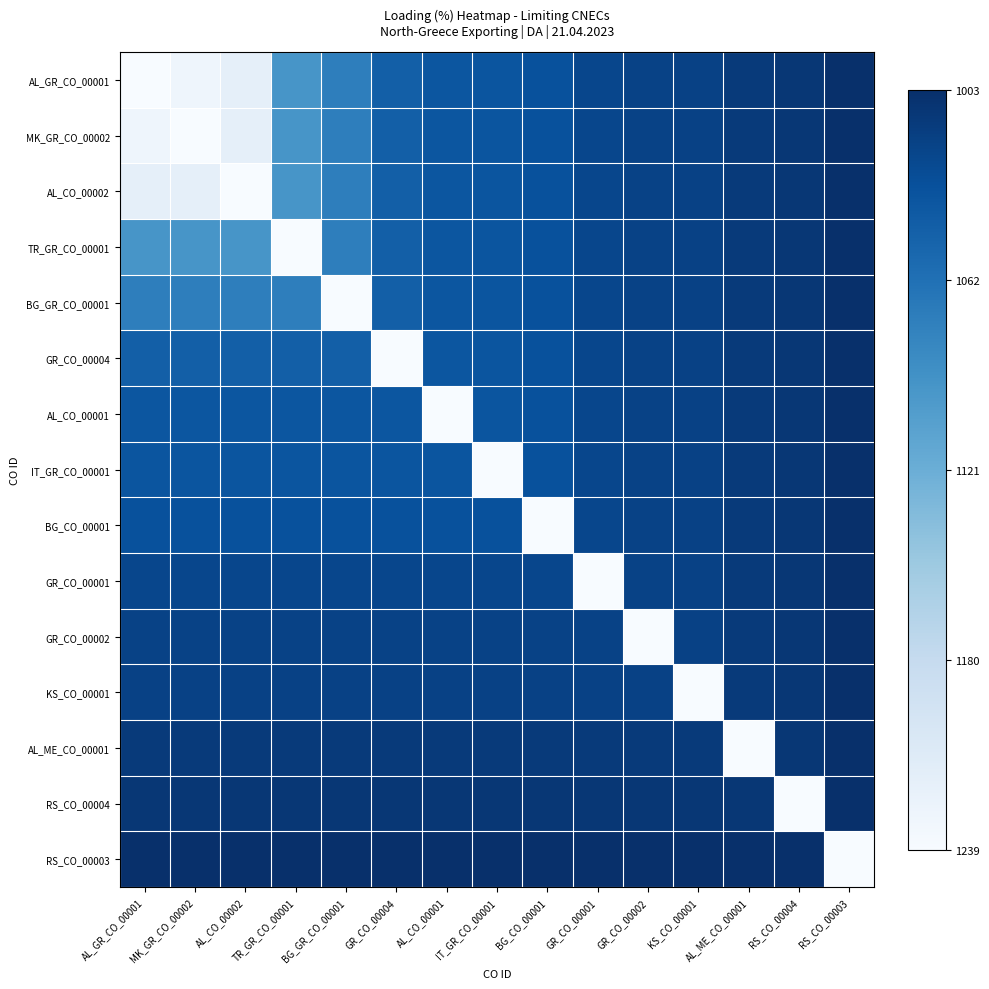

Reading left to right, transcribe all the data shown in this chart.

AL_GR_CO_00001: AL_GR_CO_00001=0	MK_GR_CO_00002=11	AL_CO_00002=21	TR_GR_CO_00001=143	BG_GR_CO_00001=165	GR_CO_00004=193	AL_CO_00001=201	IT_GR_CO_00001=202	BG_CO_00001=206	GR_CO_00001=215	GR_CO_00002=219	KS_CO_00001=220	AL_ME_CO_00001=226	RS_CO_00004=229	RS_CO_00003=236
MK_GR_CO_00002: AL_GR_CO_00001=11	MK_GR_CO_00002=0	AL_CO_00002=21	TR_GR_CO_00001=143	BG_GR_CO_00001=165	GR_CO_00004=193	AL_CO_00001=201	IT_GR_CO_00001=202	BG_CO_00001=206	GR_CO_00001=215	GR_CO_00002=219	KS_CO_00001=220	AL_ME_CO_00001=226	RS_CO_00004=229	RS_CO_00003=236
AL_CO_00002: AL_GR_CO_00001=21	MK_GR_CO_00002=21	AL_CO_00002=0	TR_GR_CO_00001=143	BG_GR_CO_00001=165	GR_CO_00004=193	AL_CO_00001=201	IT_GR_CO_00001=202	BG_CO_00001=206	GR_CO_00001=215	GR_CO_00002=219	KS_CO_00001=220	AL_ME_CO_00001=226	RS_CO_00004=229	RS_CO_00003=236
TR_GR_CO_00001: AL_GR_CO_00001=143	MK_GR_CO_00002=143	AL_CO_00002=143	TR_GR_CO_00001=0	BG_GR_CO_00001=165	GR_CO_00004=193	AL_CO_00001=201	IT_GR_CO_00001=202	BG_CO_00001=206	GR_CO_00001=215	GR_CO_00002=219	KS_CO_00001=220	AL_ME_CO_00001=226	RS_CO_00004=229	RS_CO_00003=236
BG_GR_CO_00001: AL_GR_CO_00001=165	MK_GR_CO_00002=165	AL_CO_00002=165	TR_GR_CO_00001=165	BG_GR_CO_00001=0	GR_CO_00004=193	AL_CO_00001=201	IT_GR_CO_00001=202	BG_CO_00001=206	GR_CO_00001=215	GR_CO_00002=219	KS_CO_00001=220	AL_ME_CO_00001=226	RS_CO_00004=229	RS_CO_00003=236
GR_CO_00004: AL_GR_CO_00001=193	MK_GR_CO_00002=193	AL_CO_00002=193	TR_GR_CO_00001=193	BG_GR_CO_00001=193	GR_CO_00004=0	AL_CO_00001=201	IT_GR_CO_00001=202	BG_CO_00001=206	GR_CO_00001=215	GR_CO_00002=219	KS_CO_00001=220	AL_ME_CO_00001=226	RS_CO_00004=229	RS_CO_00003=236
AL_CO_00001: AL_GR_CO_00001=201	MK_GR_CO_00002=201	AL_CO_00002=201	TR_GR_CO_00001=201	BG_GR_CO_00001=201	GR_CO_00004=201	AL_CO_00001=0	IT_GR_CO_00001=202	BG_CO_00001=206	GR_CO_00001=215	GR_CO_00002=219	KS_CO_00001=220	AL_ME_CO_00001=226	RS_CO_00004=229	RS_CO_00003=236
IT_GR_CO_00001: AL_GR_CO_00001=202	MK_GR_CO_00002=202	AL_CO_00002=202	TR_GR_CO_00001=202	BG_GR_CO_00001=202	GR_CO_00004=202	AL_CO_00001=202	IT_GR_CO_00001=0	BG_CO_00001=206	GR_CO_00001=215	GR_CO_00002=219	KS_CO_00001=220	AL_ME_CO_00001=226	RS_CO_00004=229	RS_CO_00003=236
BG_CO_00001: AL_GR_CO_00001=206	MK_GR_CO_00002=206	AL_CO_00002=206	TR_GR_CO_00001=206	BG_GR_CO_00001=206	GR_CO_00004=206	AL_CO_00001=206	IT_GR_CO_00001=206	BG_CO_00001=0	GR_CO_00001=215	GR_CO_00002=219	KS_CO_00001=220	AL_ME_CO_00001=226	RS_CO_00004=229	RS_CO_00003=236
GR_CO_00001: AL_GR_CO_00001=215	MK_GR_CO_00002=215	AL_CO_00002=215	TR_GR_CO_00001=215	BG_GR_CO_00001=215	GR_CO_00004=215	AL_CO_00001=215	IT_GR_CO_00001=215	BG_CO_00001=215	GR_CO_00001=0	GR_CO_00002=219	KS_CO_00001=220	AL_ME_CO_00001=226	RS_CO_00004=229	RS_CO_00003=236
GR_CO_00002: AL_GR_CO_00001=219	MK_GR_CO_00002=219	AL_CO_00002=219	TR_GR_CO_00001=219	BG_GR_CO_00001=219	GR_CO_00004=219	AL_CO_00001=219	IT_GR_CO_00001=219	BG_CO_00001=219	GR_CO_00001=219	GR_CO_00002=0	KS_CO_00001=220	AL_ME_CO_00001=226	RS_CO_00004=229	RS_CO_00003=236
KS_CO_00001: AL_GR_CO_00001=220	MK_GR_CO_00002=220	AL_CO_00002=220	TR_GR_CO_00001=220	BG_GR_CO_00001=220	GR_CO_00004=220	AL_CO_00001=220	IT_GR_CO_00001=220	BG_CO_00001=220	GR_CO_00001=220	GR_CO_00002=220	KS_CO_00001=0	AL_ME_CO_00001=226	RS_CO_00004=229	RS_CO_00003=236
AL_ME_CO_00001: AL_GR_CO_00001=226	MK_GR_CO_00002=226	AL_CO_00002=226	TR_GR_CO_00001=226	BG_GR_CO_00001=226	GR_CO_00004=226	AL_CO_00001=226	IT_GR_CO_00001=226	BG_CO_00001=226	GR_CO_00001=226	GR_CO_00002=226	KS_CO_00001=226	AL_ME_CO_00001=0	RS_CO_00004=229	RS_CO_00003=236
RS_CO_00004: AL_GR_CO_00001=229	MK_GR_CO_00002=229	AL_CO_00002=229	TR_GR_CO_00001=229	BG_GR_CO_00001=229	GR_CO_00004=229	AL_CO_00001=229	IT_GR_CO_00001=229	BG_CO_00001=229	GR_CO_00001=229	GR_CO_00002=229	KS_CO_00001=229	AL_ME_CO_00001=229	RS_CO_00004=0	RS_CO_00003=236
RS_CO_00003: AL_GR_CO_00001=236	MK_GR_CO_00002=236	AL_CO_00002=236	TR_GR_CO_00001=236	BG_GR_CO_00001=236	GR_CO_00004=236	AL_CO_00001=236	IT_GR_CO_00001=236	BG_CO_00001=236	GR_CO_00001=236	GR_CO_00002=236	KS_CO_00001=236	AL_ME_CO_00001=236	RS_CO_00004=236	RS_CO_00003=0